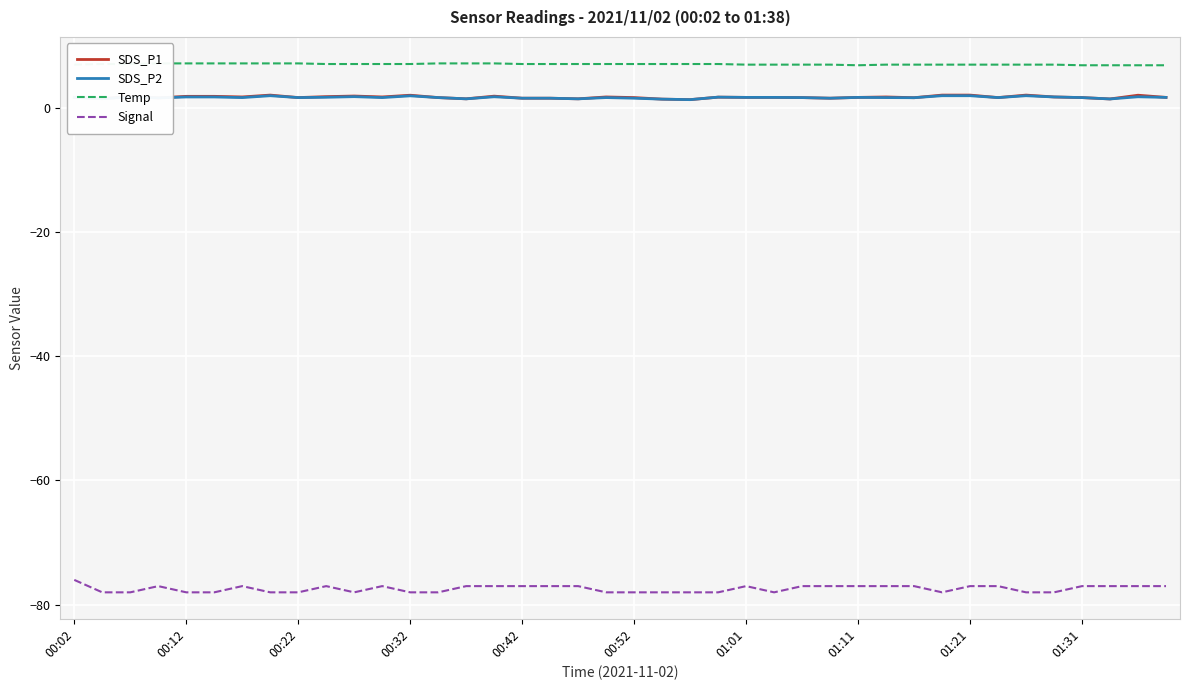

True or false: SDS_P2 and Signal intersect in this chart.

False